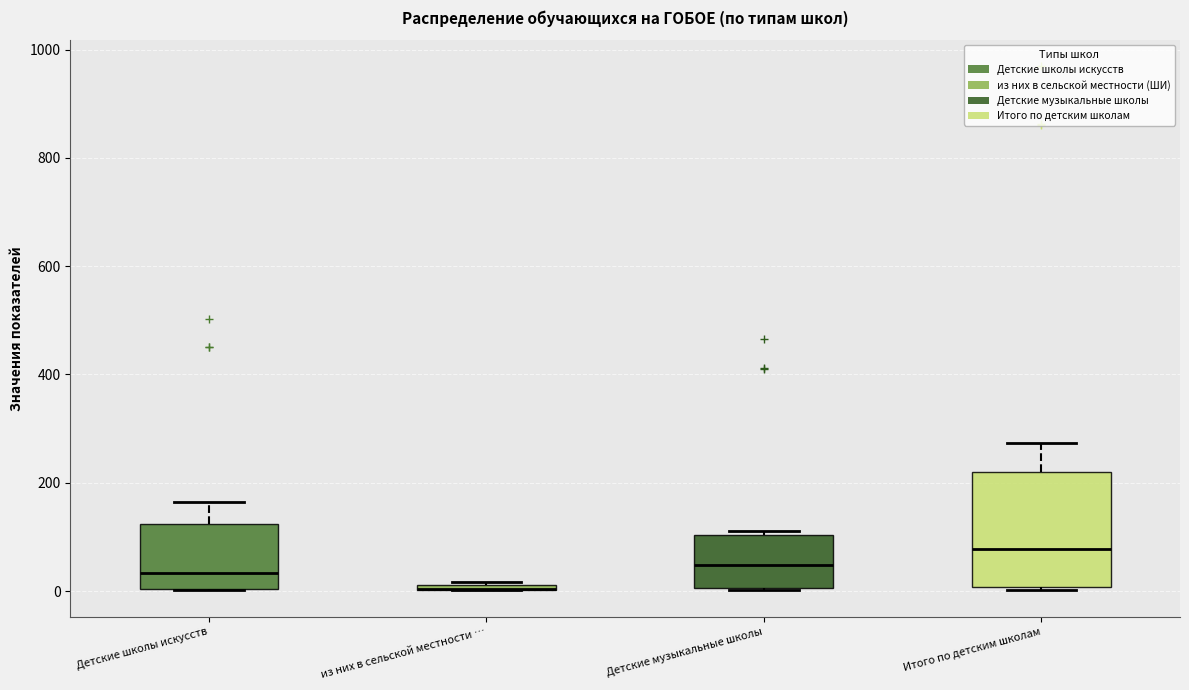

Which box is the tallest, from its lower edge to its upper edge?

Итого по детским школам